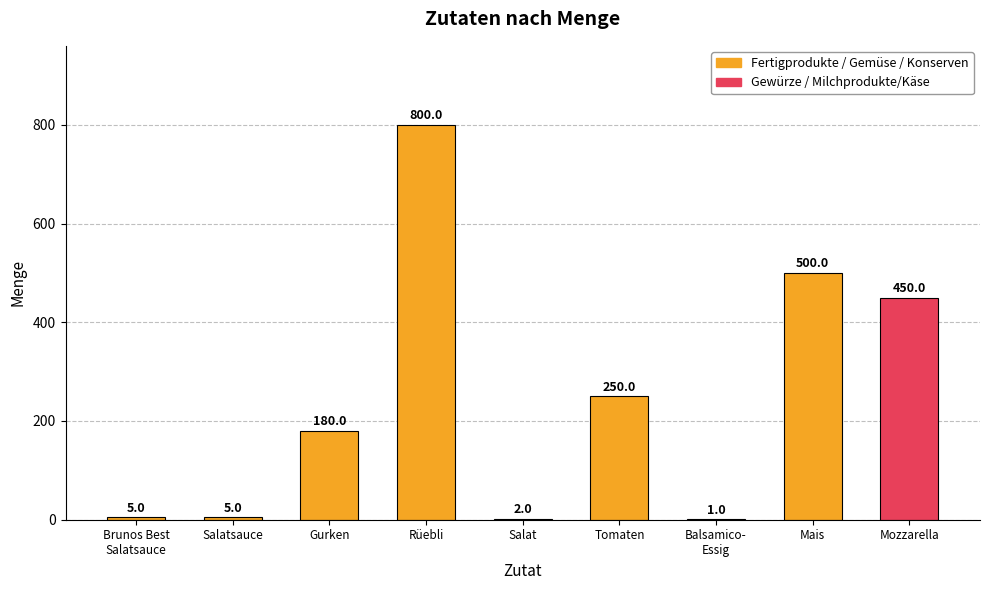

At which category does the chart reach its peak across all series?

Rüebli